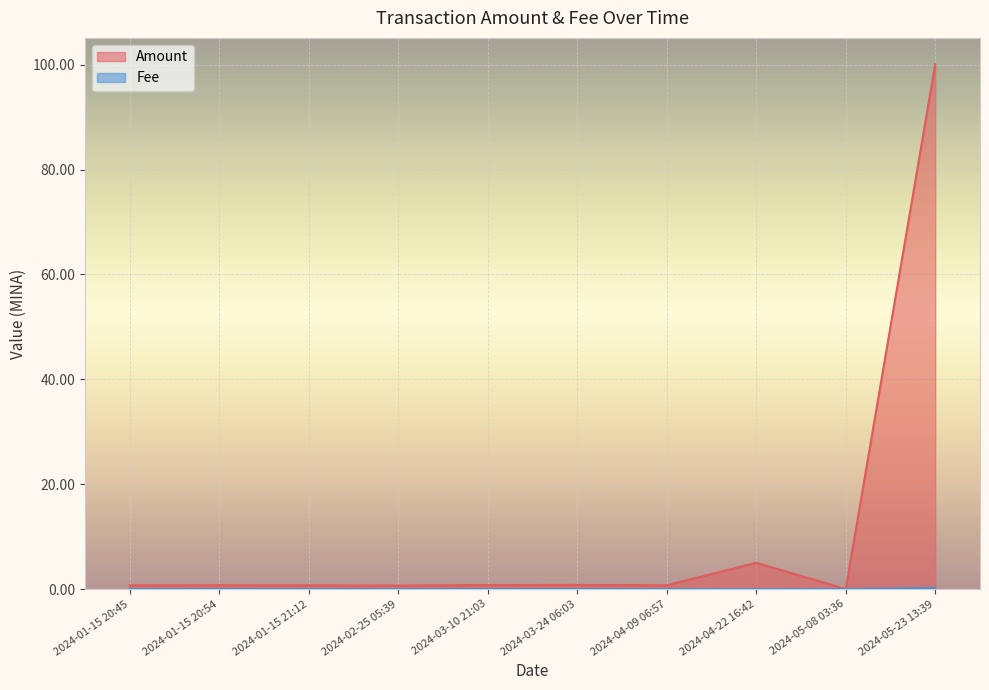

Is it true that Fee equals 0.0 at 2024-04-09 06:57?

False